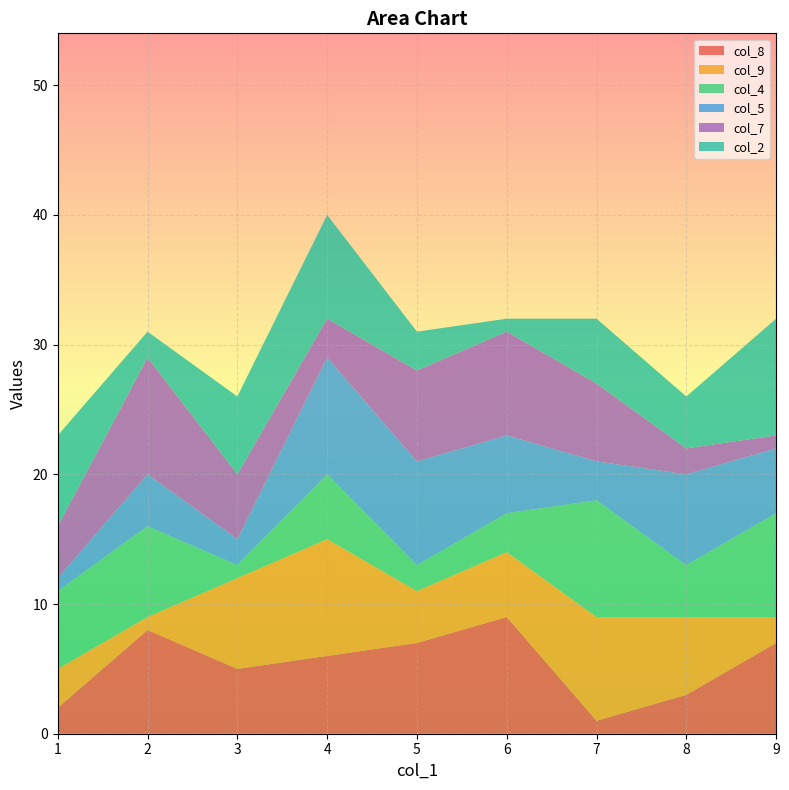

Reading left to right, transcribe all the data shown in this chart.

col_8: 2	8	5	6	7	9	1	3	7
col_9: 3	1	7	9	4	5	8	6	2
col_4: 6	7	1	5	2	3	9	4	8
col_5: 1	4	2	9	8	6	3	7	5
col_7: 4	9	5	3	7	8	6	2	1
col_2: 7	2	6	8	3	1	5	4	9